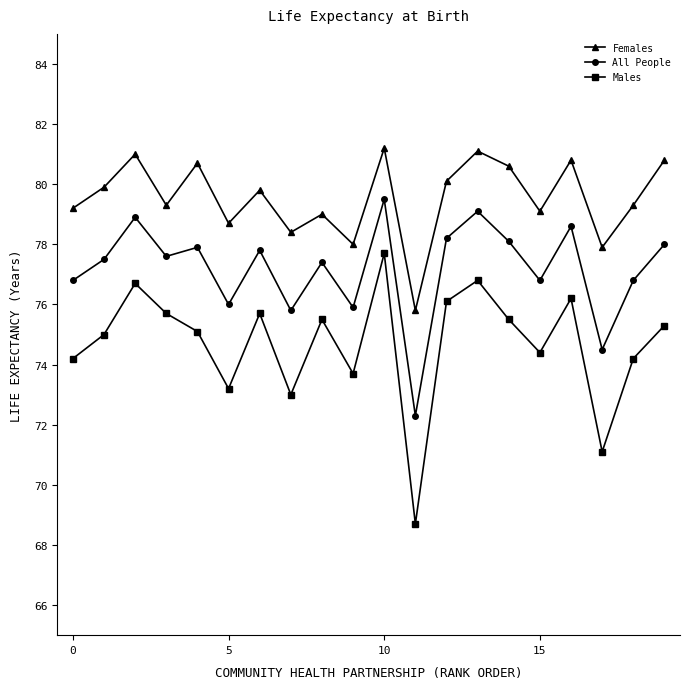

True or false: All People and Females cross at least once.

False